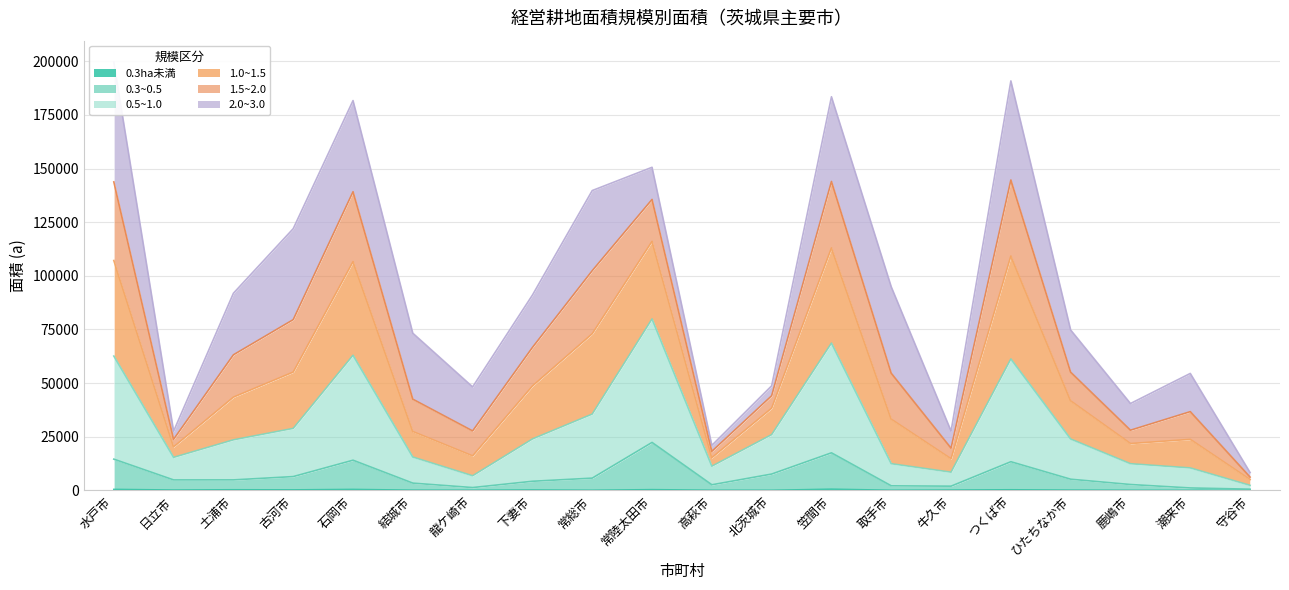

What is the sum of all 0.5~1.0 values?

592075